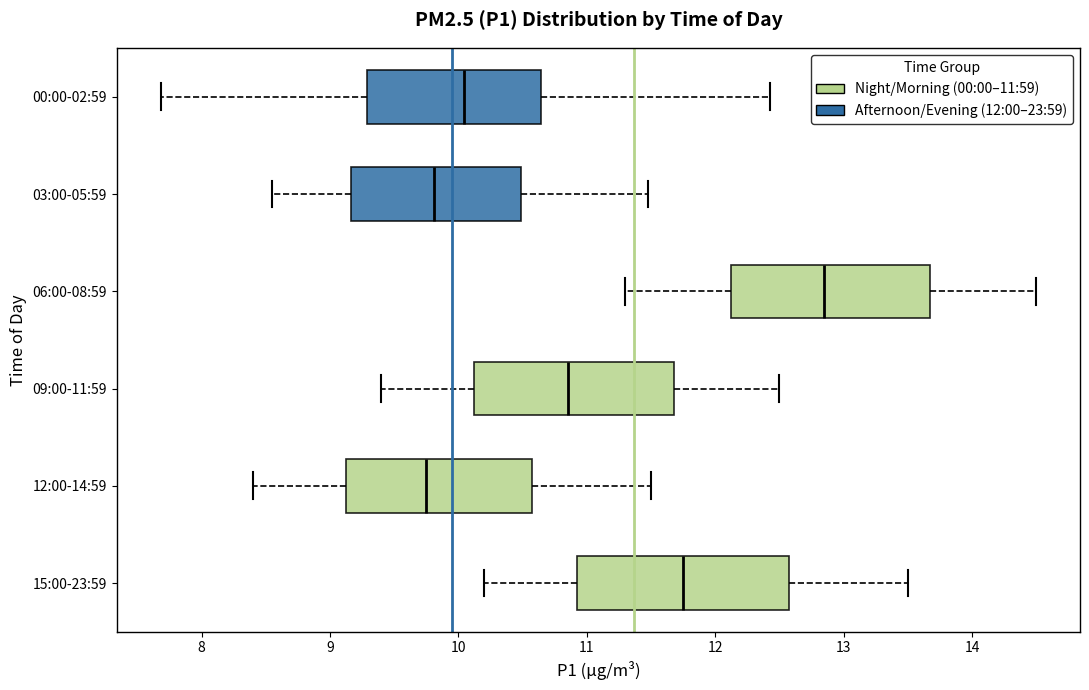

Reading bottom to top, transcribe this box plot: for each box, give where its median line is, the range the box spans, and where its two whiskers end, as read against the x-axis. The values are not printed on the chart, so give them approximately, as read against the axis.

15:00-23:59: median 11.8, box 10.9 to 12.6, whiskers 10.2 to 13.5
12:00-14:59: median 9.8, box 9.1 to 10.6, whiskers 8.4 to 11.5
09:00-11:59: median 10.9, box 10.1 to 11.7, whiskers 9.4 to 12.5
06:00-08:59: median 12.9, box 12.1 to 13.7, whiskers 11.3 to 14.5
03:00-05:59: median 9.8, box 9.2 to 10.5, whiskers 8.6 to 11.5
00:00-02:59: median 10.0, box 9.3 to 10.6, whiskers 7.7 to 12.4